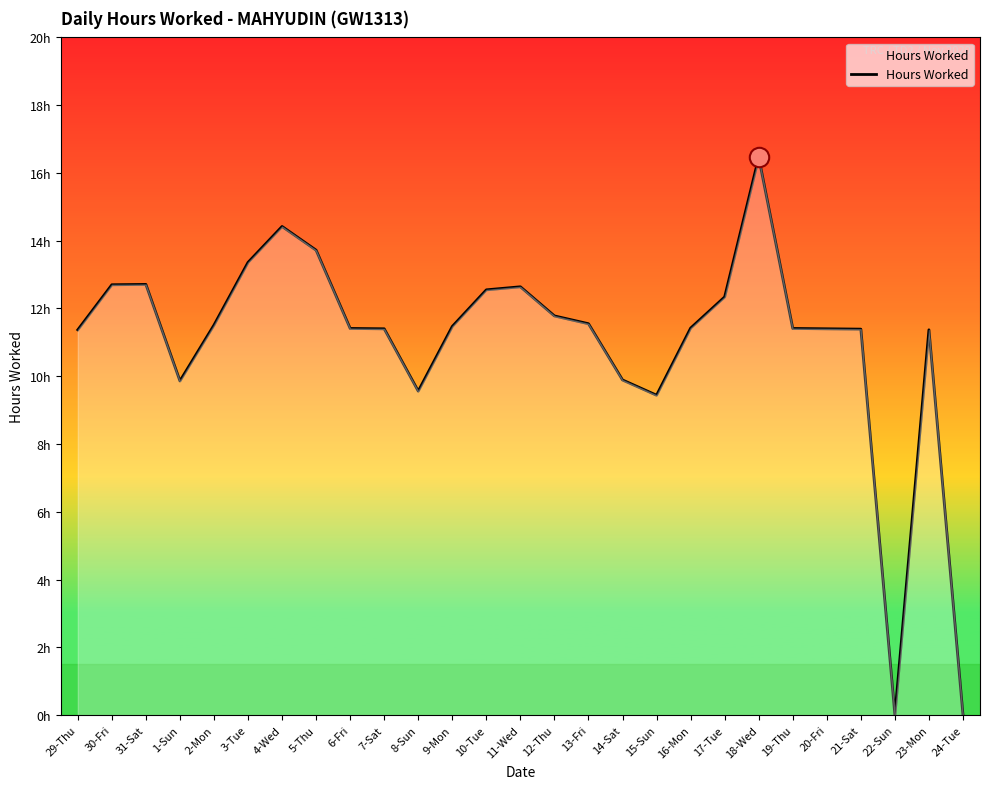

Does the chart display data point markers on the line(s)?

No